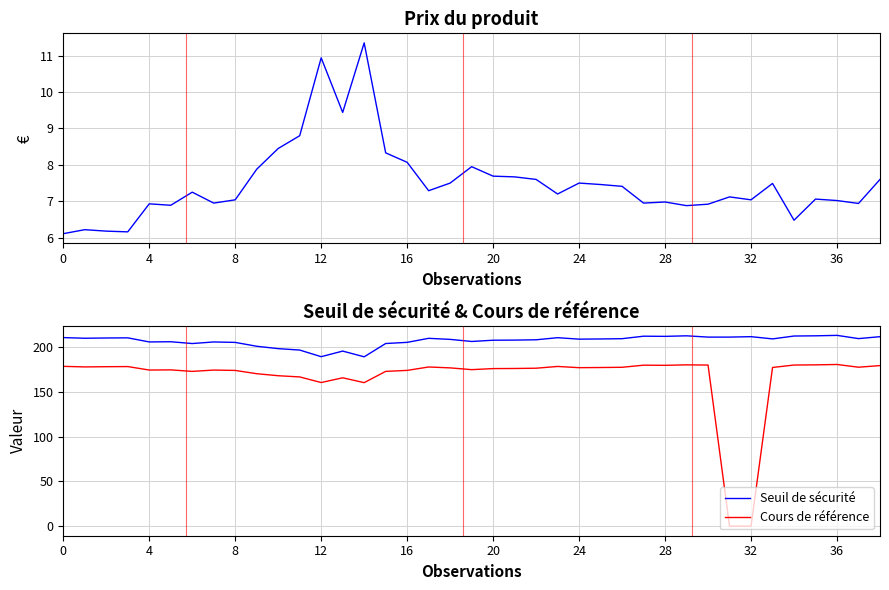

How many data points in Prix du produit are above 7?

26